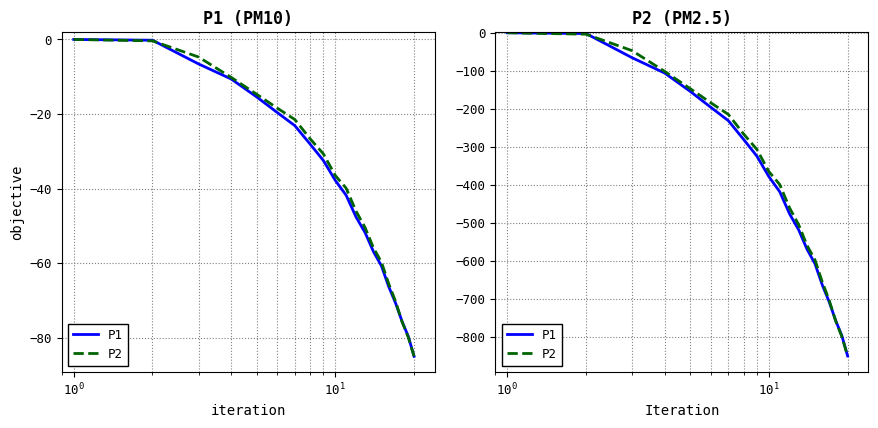

At how many categories does at least one series exceed -483?

12